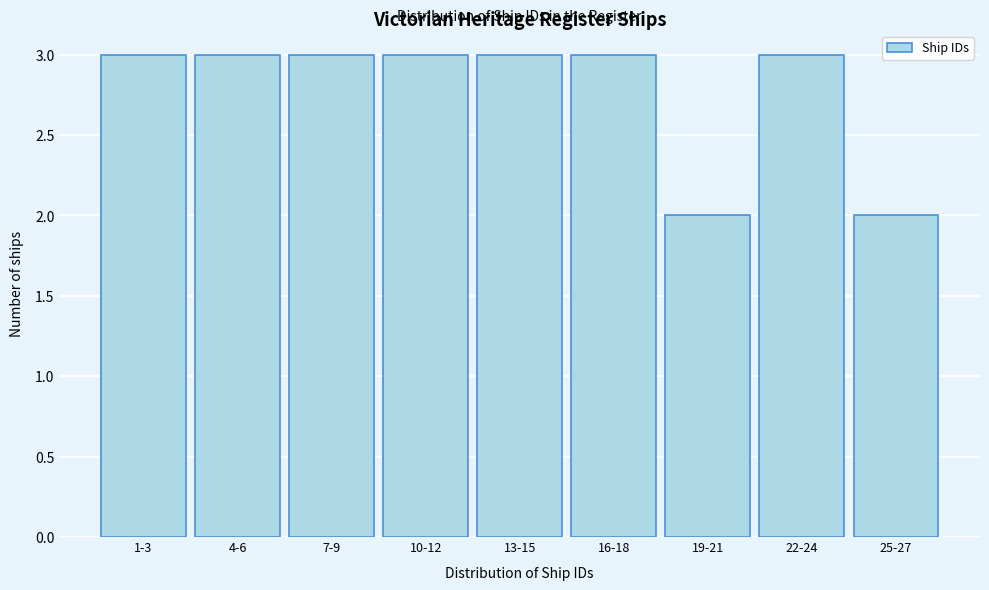

Reading left to right, what are all the values shown in this chart?

3	3	3	3	3	3	2	3	2